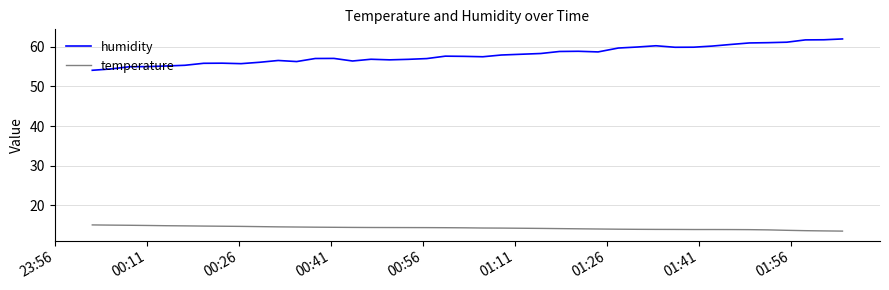

What is the greatest value displayed?

62.0